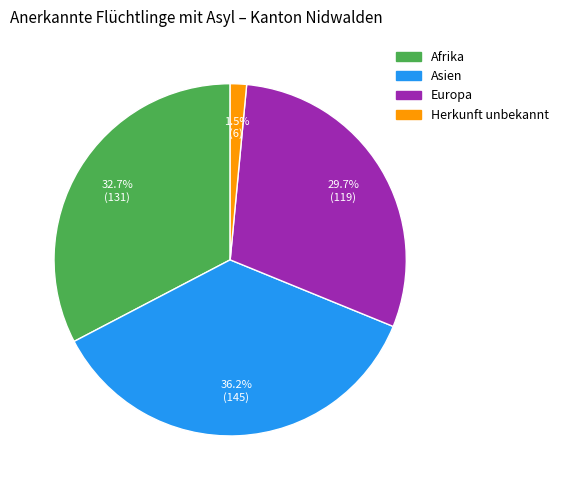

Do Afrika and Herkunft unbekannt together represent more than half of the pie?

No